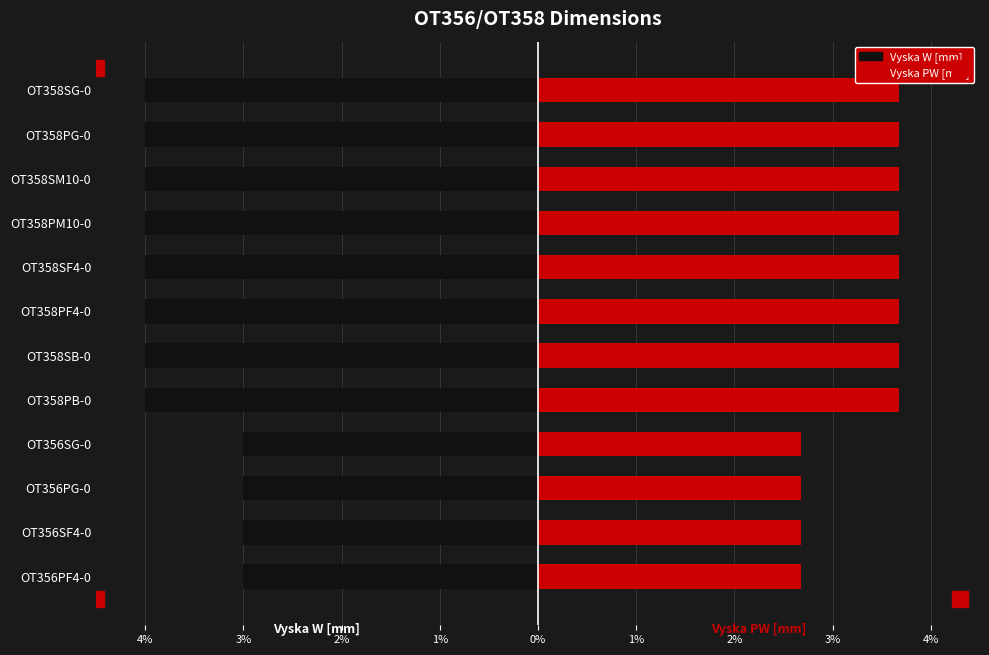

What is the value of the Vyska PW [mm] bar at the 10th from the left?

3.7